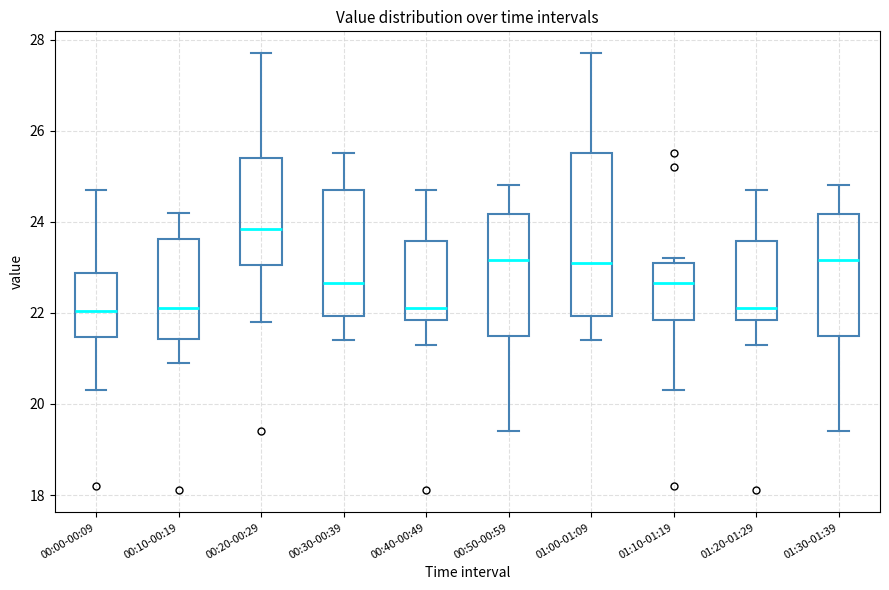

Which box is the tallest, from its lower edge to its upper edge?

01:00-01:09